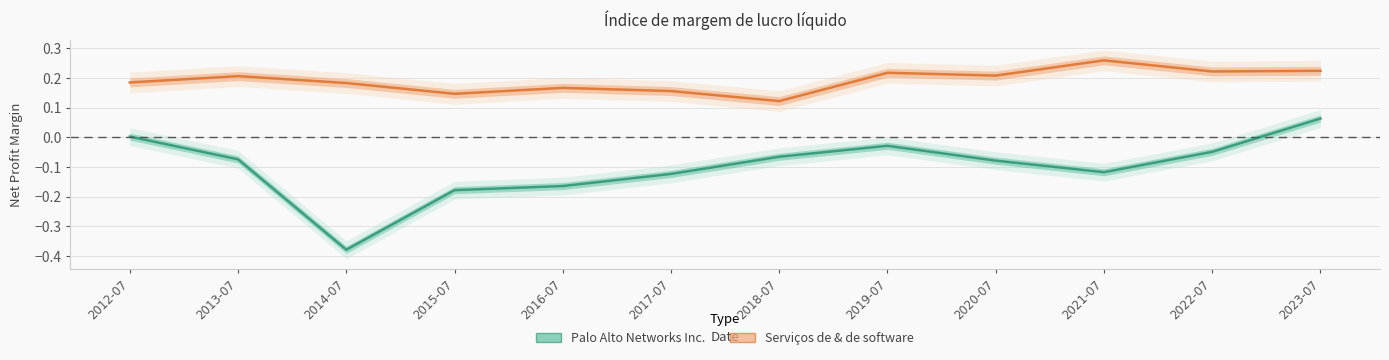

What is the label of the 2nd point from the right?

2022-07